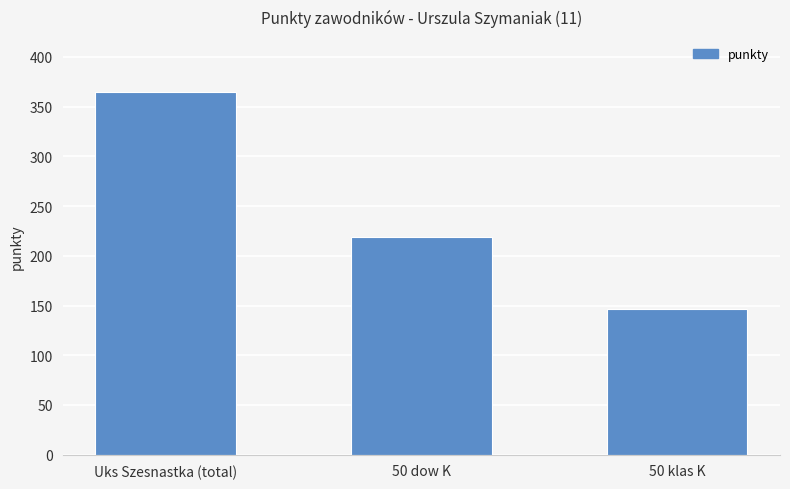

Which has a higher value, 50 klas K or Uks Szesnastka (total)?

Uks Szesnastka (total)